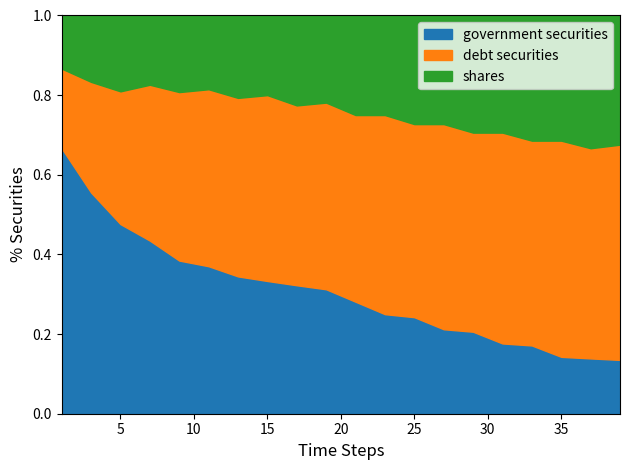

Does the chart have visible grid lines?

No